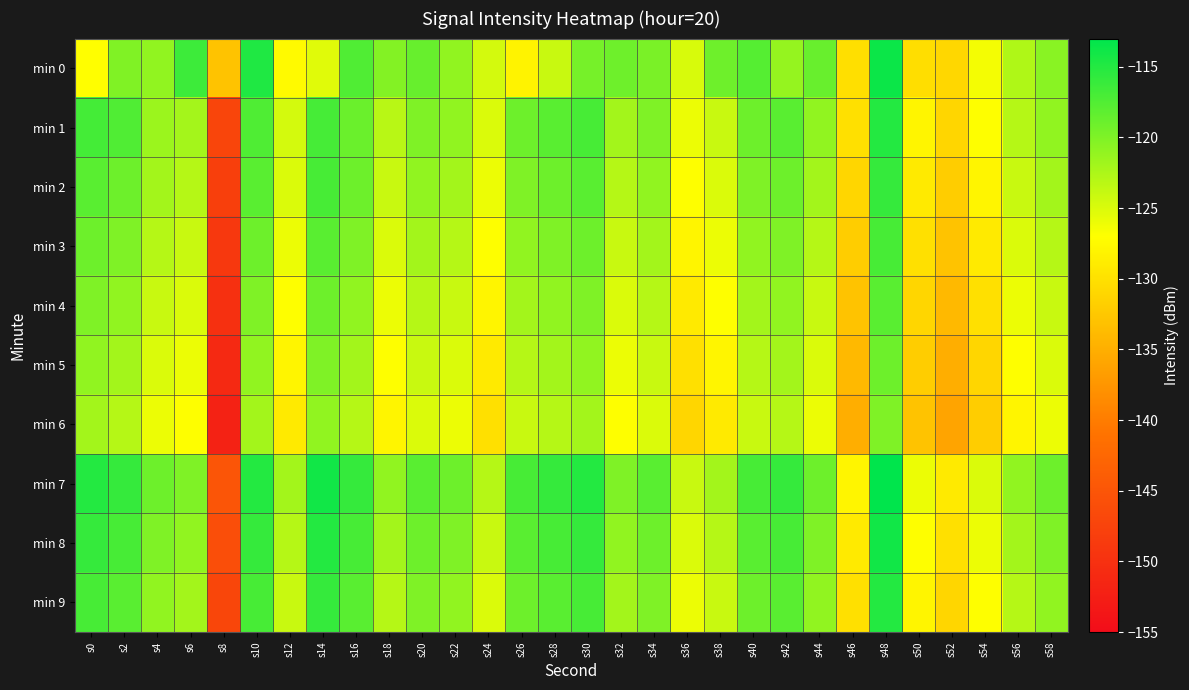

How many categories are shown in the chart?

30